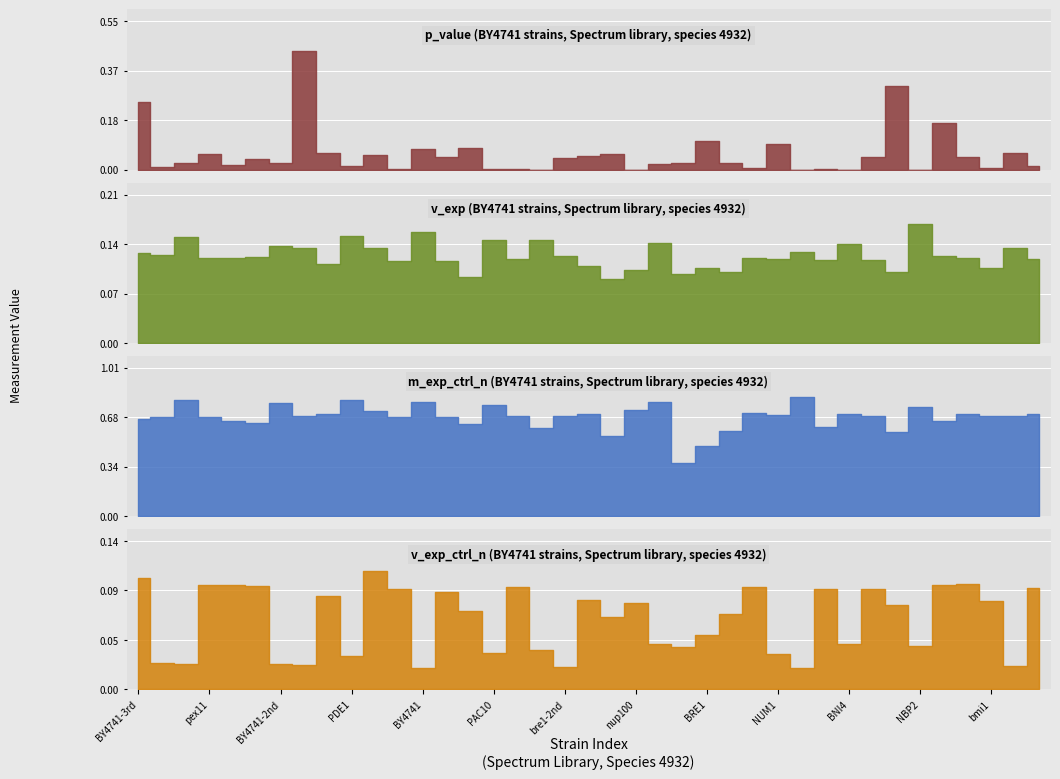

Which has a higher value, 29 or 22?

22